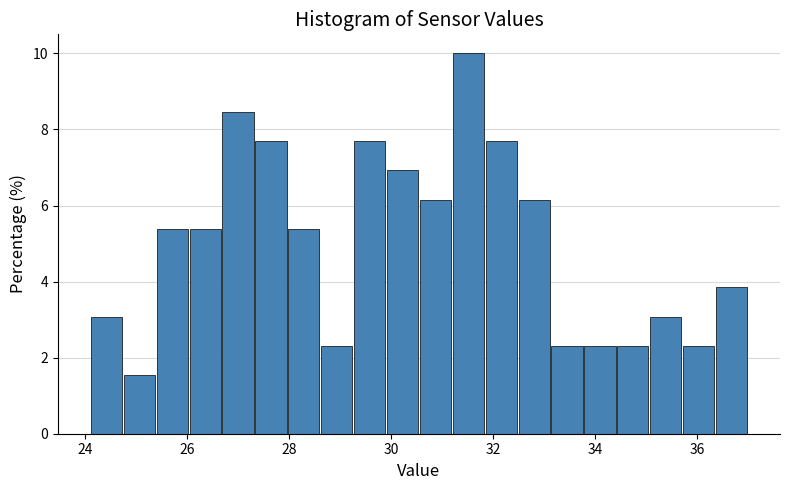

Read against the x-axis, roughly where is the centre of the tallest bar?

31.6